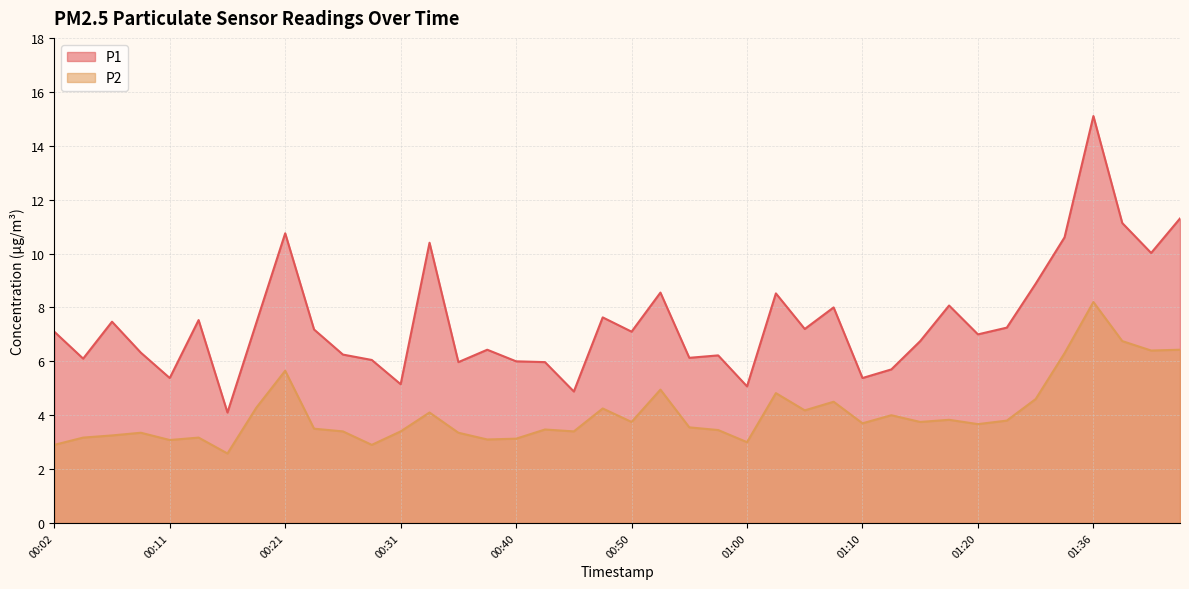

Where is the first local minimum for P1?

00:04